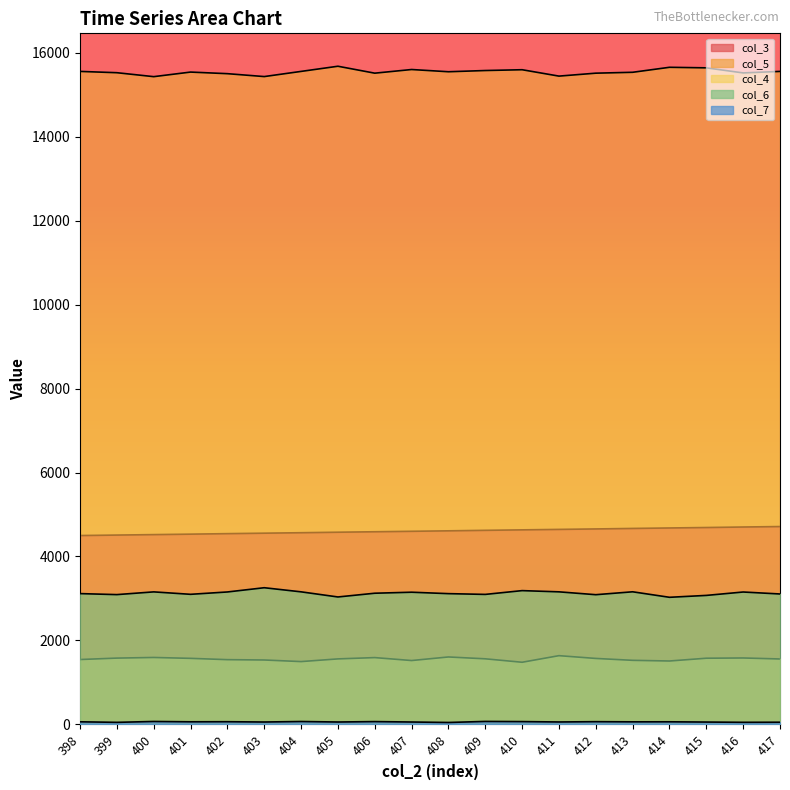

How many lines are shown in the chart?

5